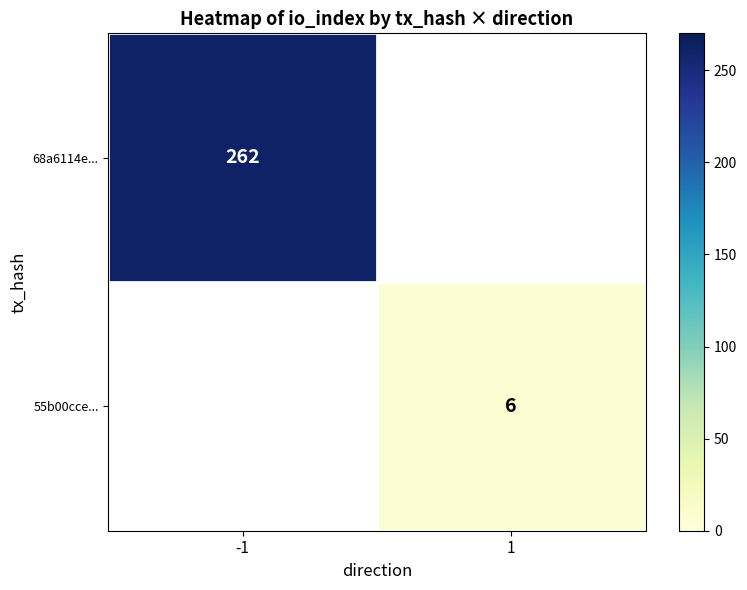

The value of 55b00cce... at 1 is 4. True or false?

False